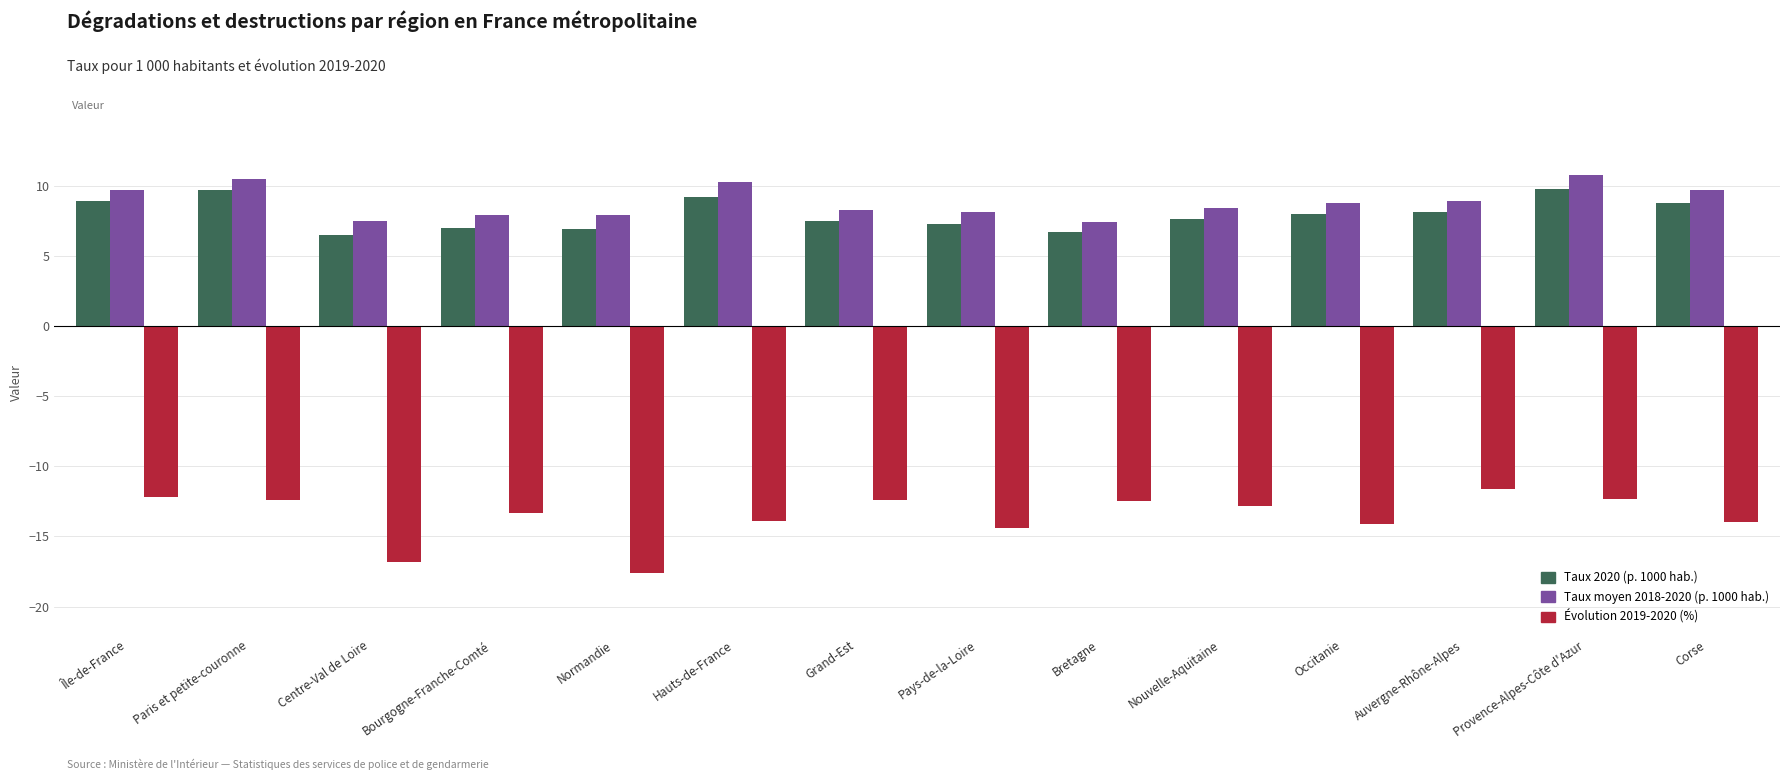

Is the value of Évolution 2019-2020 (%) at Occitanie greater than the value of Taux moyen 2018-2020 (p. 1000 hab.) at Provence-Alpes-Côte d'Azur?

No